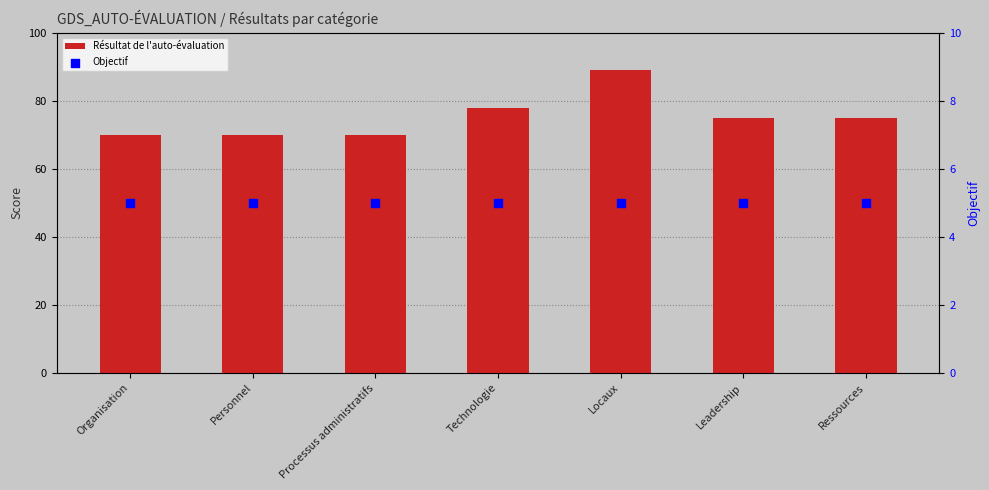

At how many categories does at least one series exceed 36?

7